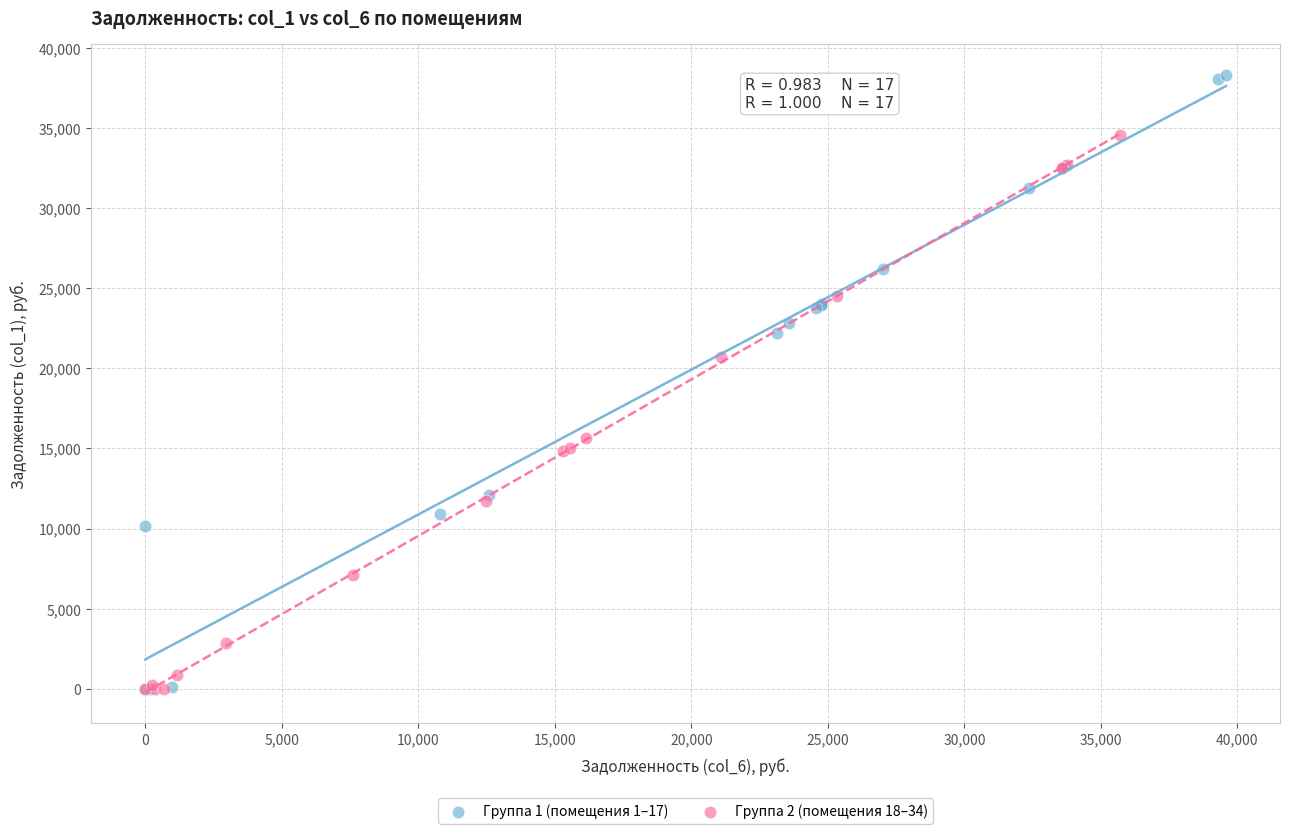

Which series has the widest spread of Y values?

Группа 1 (помещения 1–17)